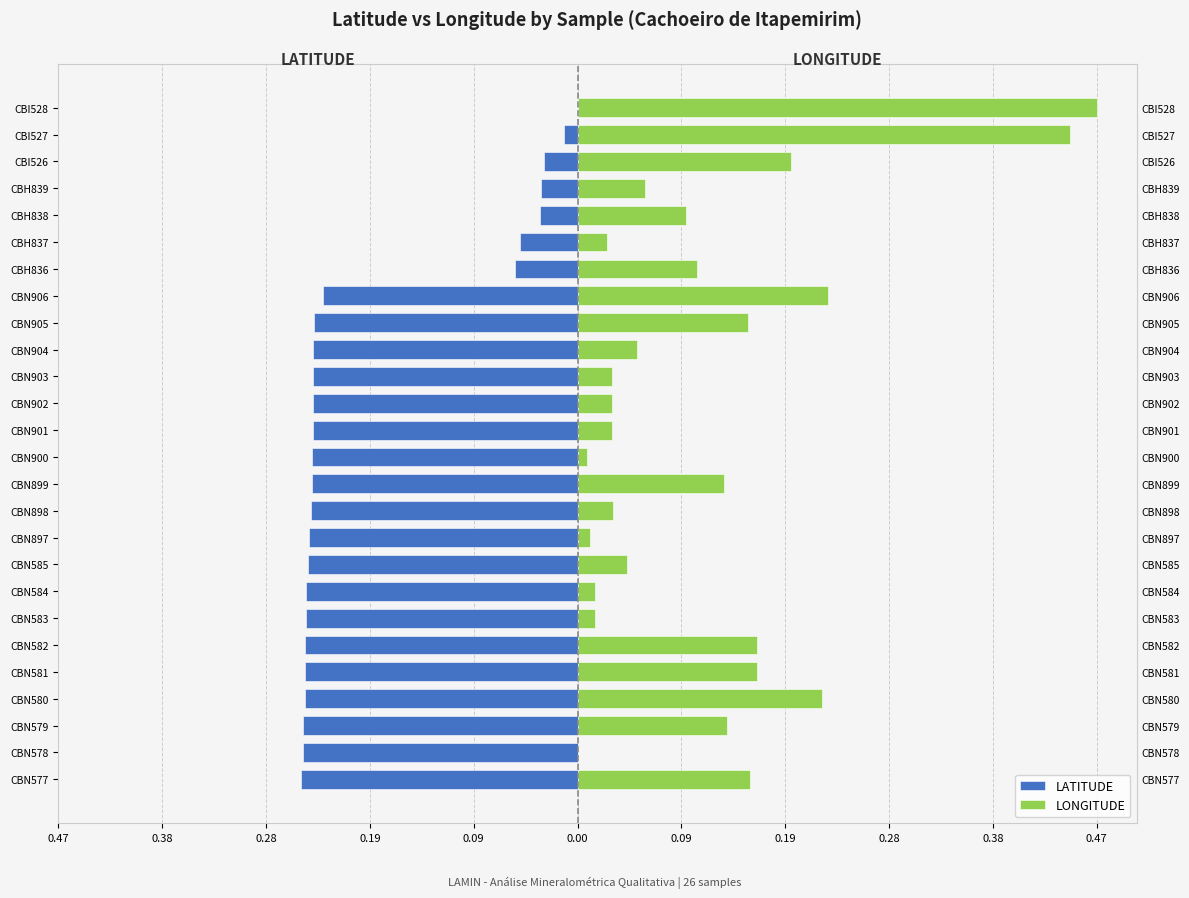

Between CBN900 and CBN577, which is larger?

CBN900